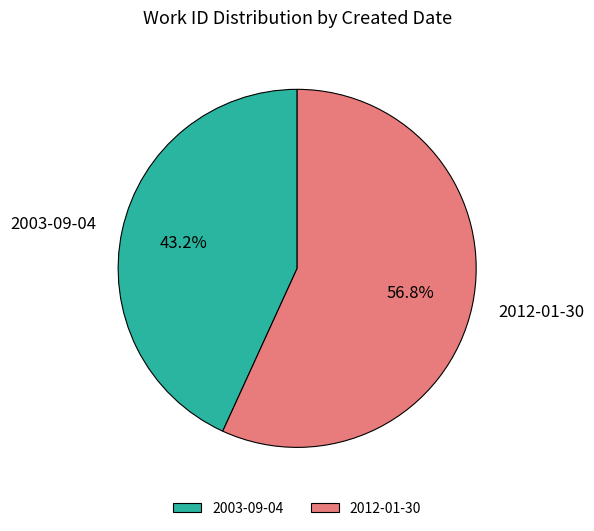

What is the smallest slice in the pie chart?

2003-09-04